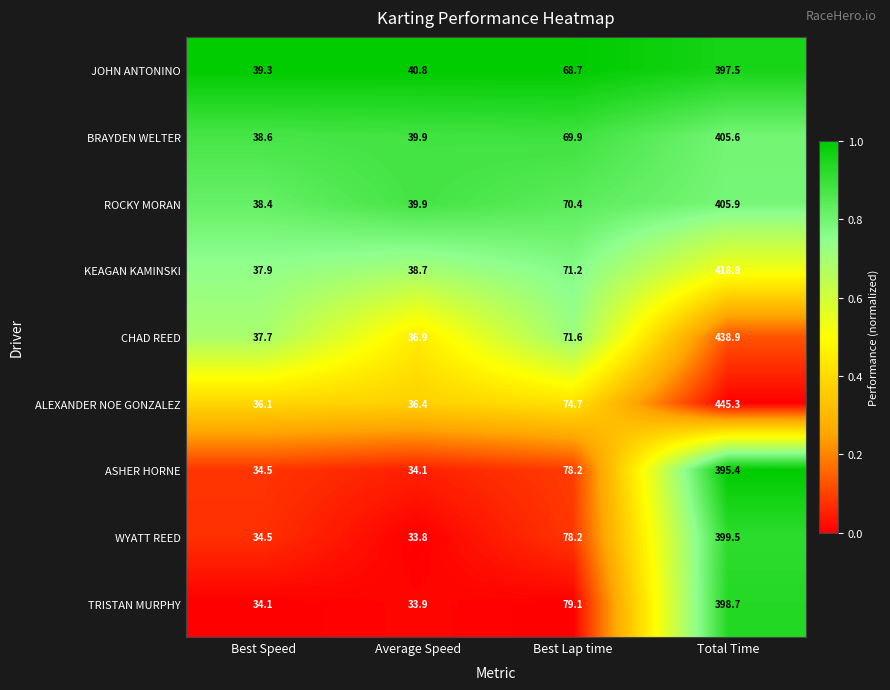

Read the ALEXANDER NOE GONZALEZ value at Best Lap time.

74.7